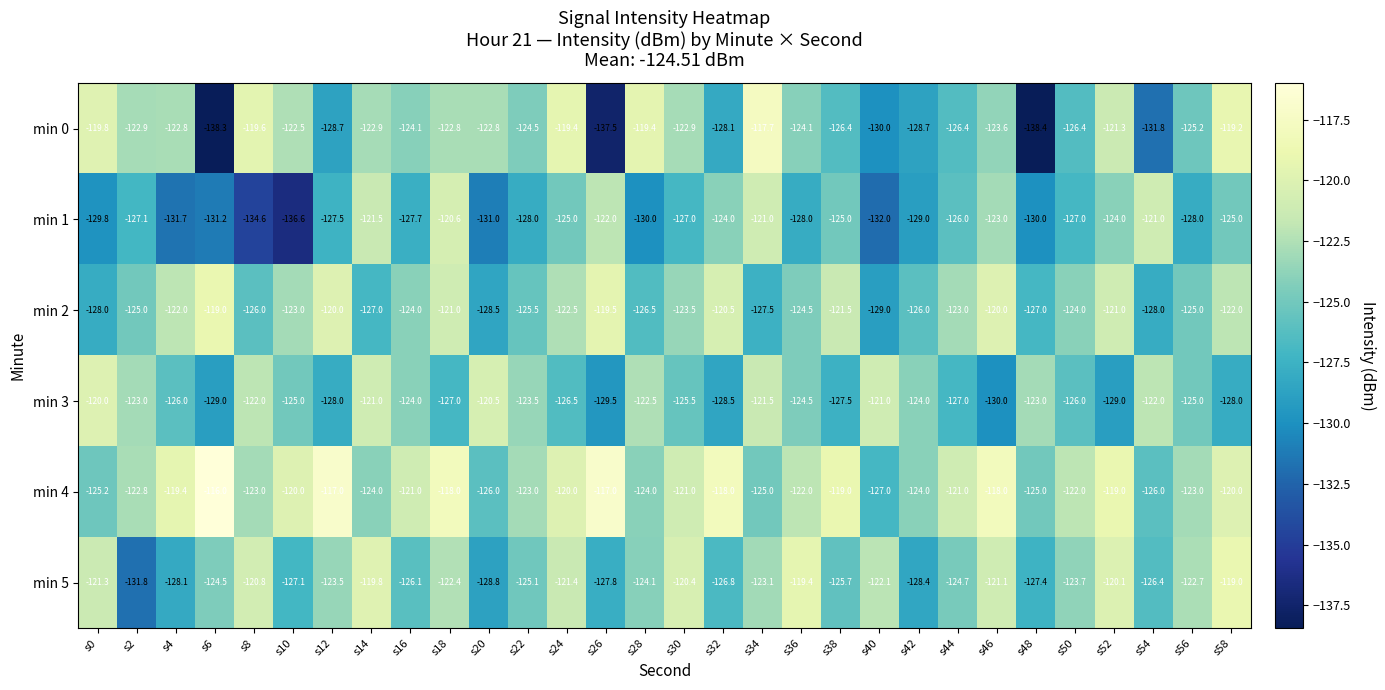

How many categories are shown in the chart?

30